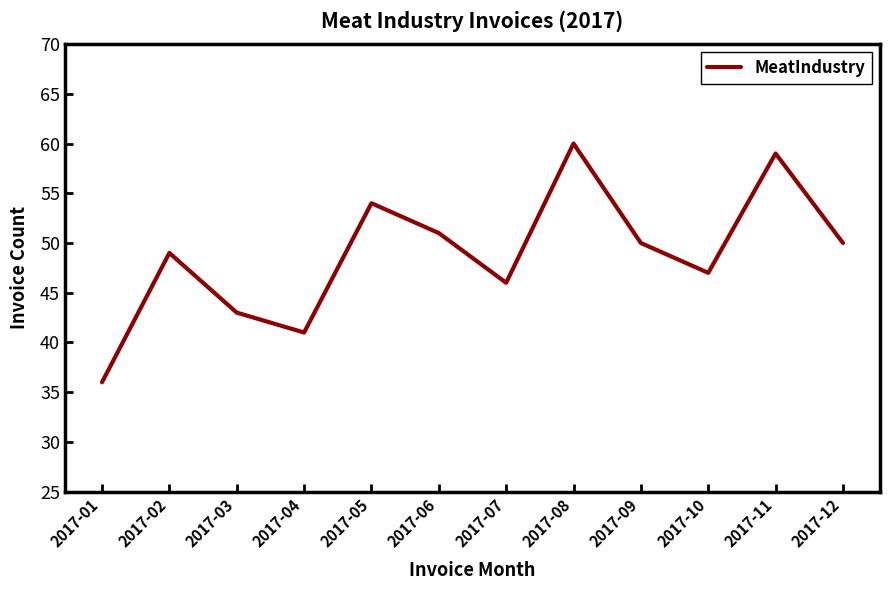

Approximately how many times larger is the value at 2017-12 compared to 2017-07?

1.1